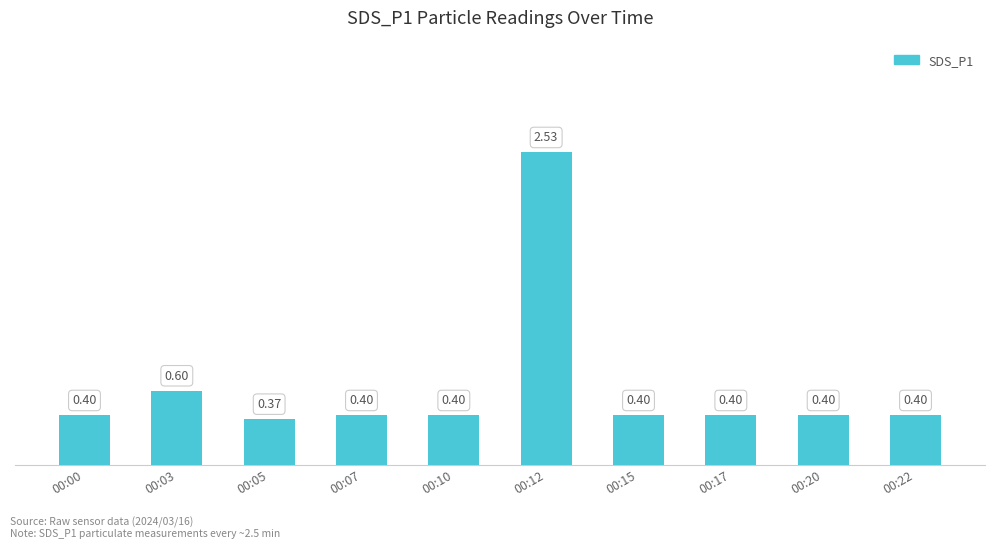

Which has a higher value, 00:05 or 00:17?

00:17